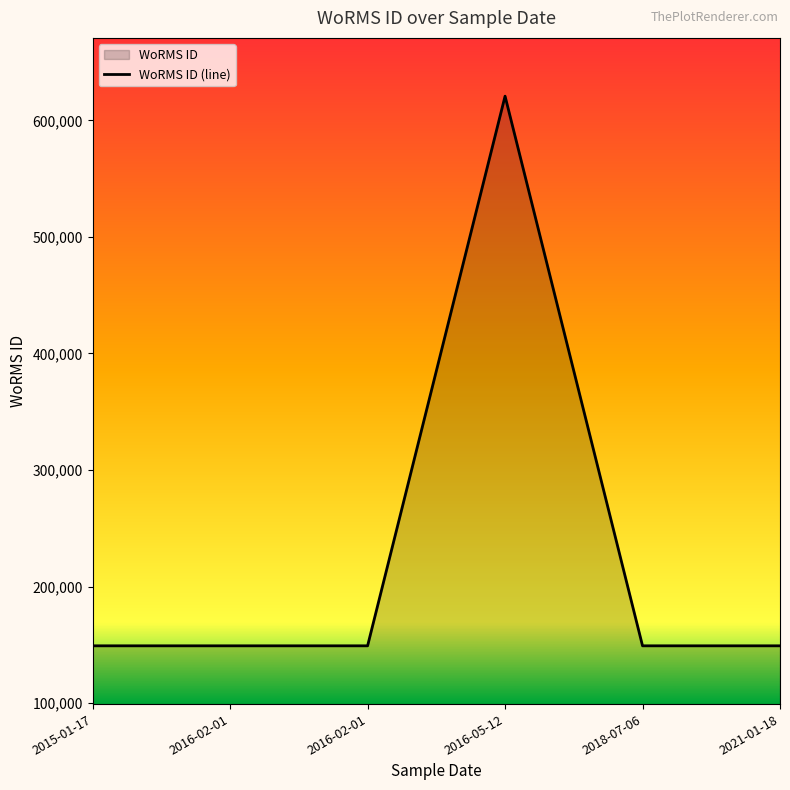

Rank the categories by value from lowest to highest.

2015-01-17, 2016-02-01, 2016-02-01, 2018-07-06, 2021-01-18, 2016-05-12